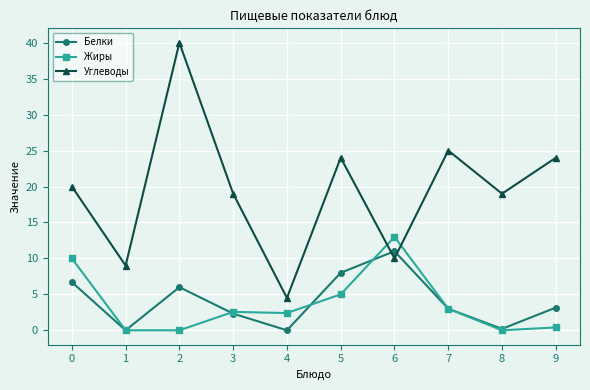

Between 1 and 6, which series saw the biggest shift?

Жиры